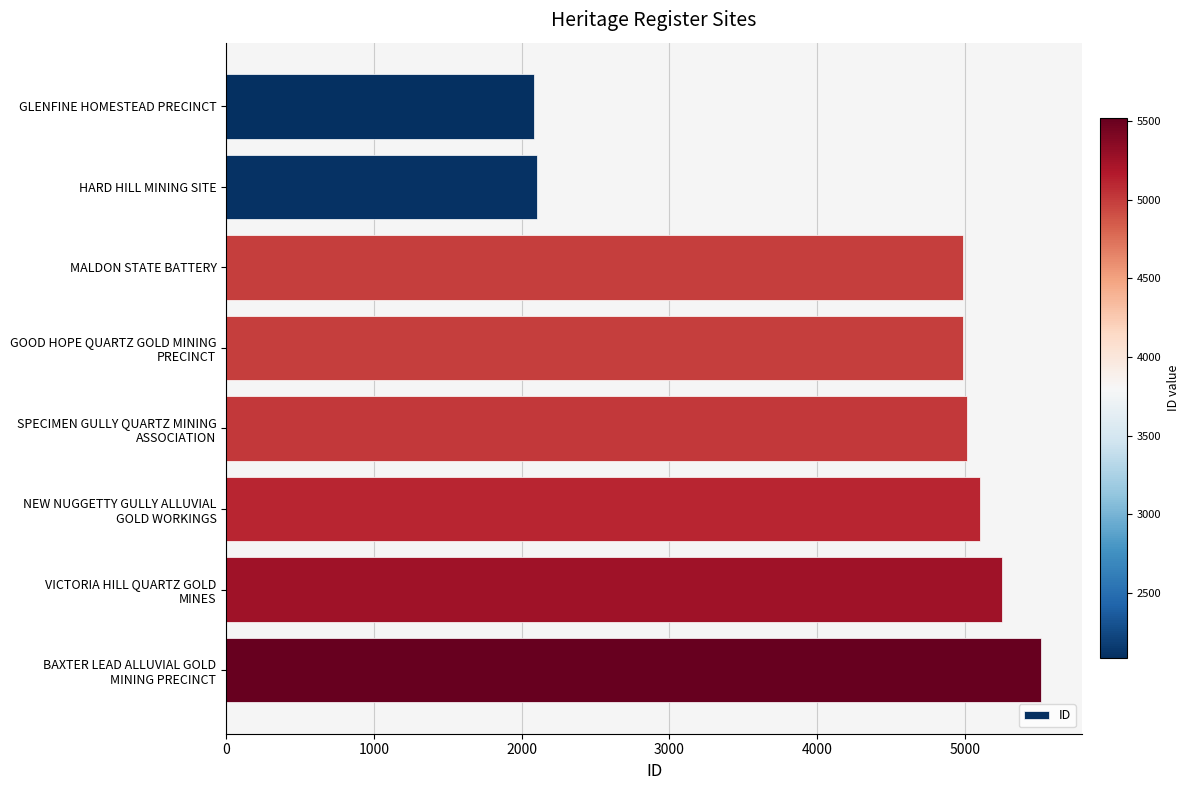

What is the average value?

4383